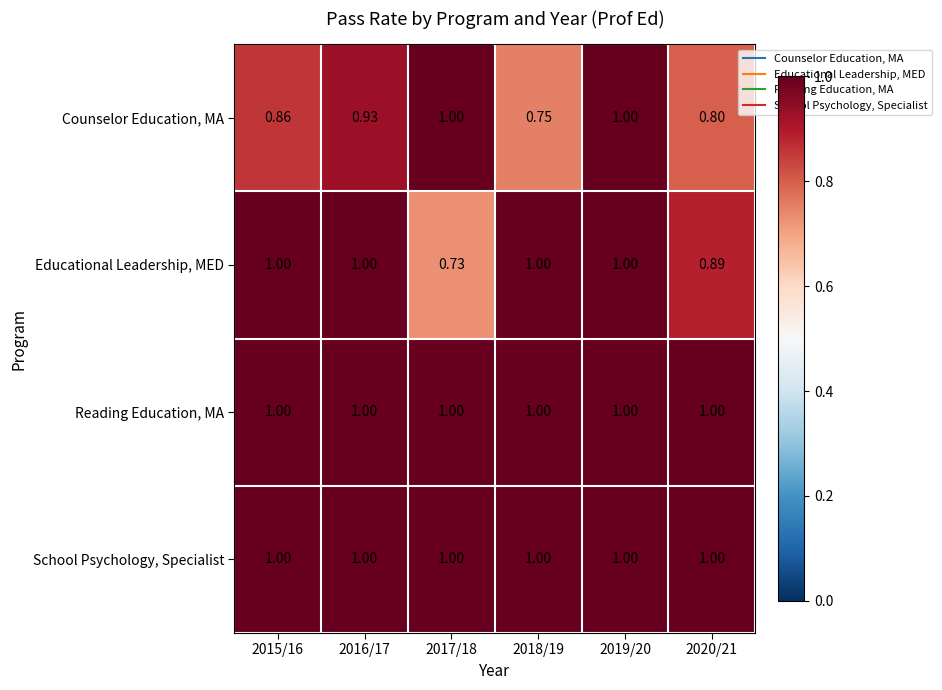

Between 2016/17 and 2020/21, which series saw the biggest shift?

Counselor Education, MA